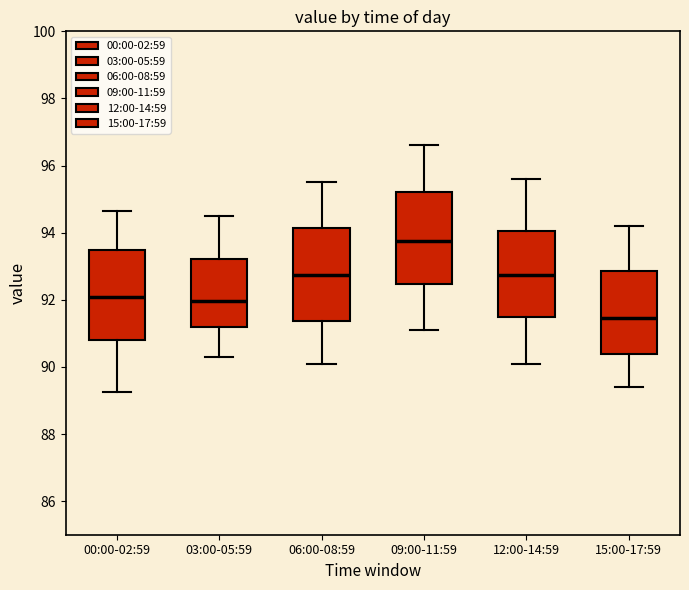

Reading left to right, transcribe this box plot: for each box, give where its median line is, the range the box spans, and where its two whiskers end, as read against the y-axis. The values are not printed on the chart, so give them approximately, as read against the axis.

00:00-02:59: median 92.0, box 90.8 to 93.4, whiskers 89.2 to 94.6
03:00-05:59: median 92.0, box 91.2 to 93.2, whiskers 90.4 to 94.6
06:00-08:59: median 92.8, box 91.4 to 94.2, whiskers 90.2 to 95.6
09:00-11:59: median 93.8, box 92.4 to 95.2, whiskers 91.2 to 96.6
12:00-14:59: median 92.8, box 91.4 to 94.0, whiskers 90.2 to 95.6
15:00-17:59: median 91.4, box 90.4 to 92.8, whiskers 89.4 to 94.2